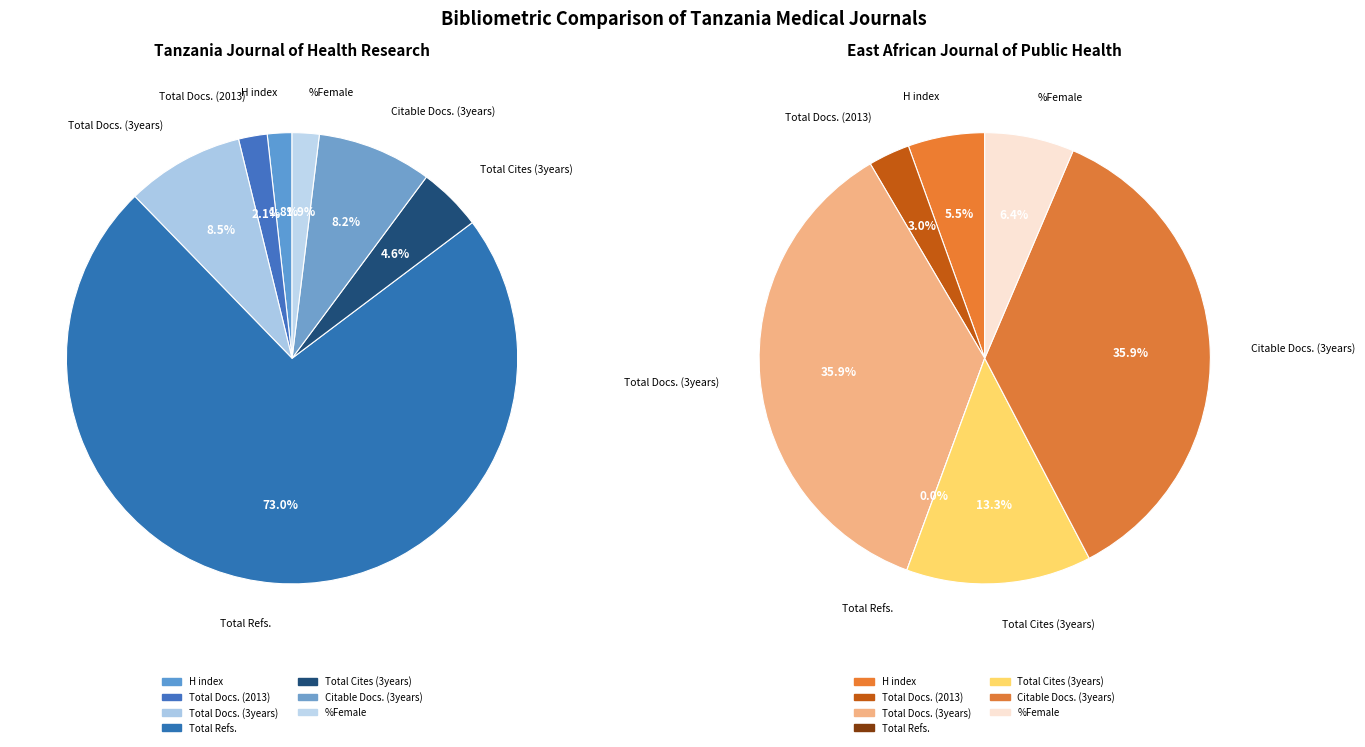

How many slices are in this pie chart?

7